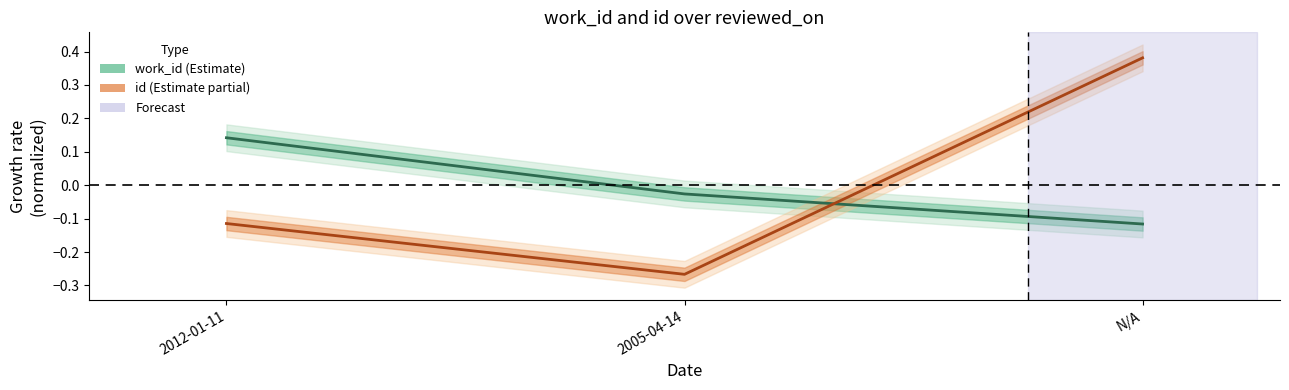

How many series are shown in this chart?

2